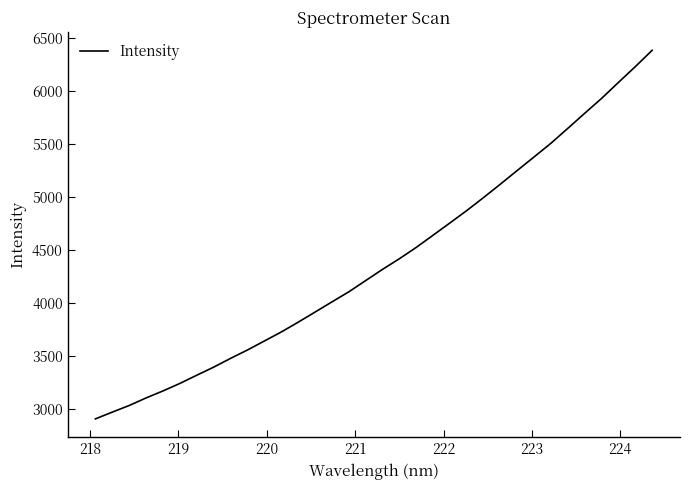

What is the difference between the maximum and minimum values?

3473.4